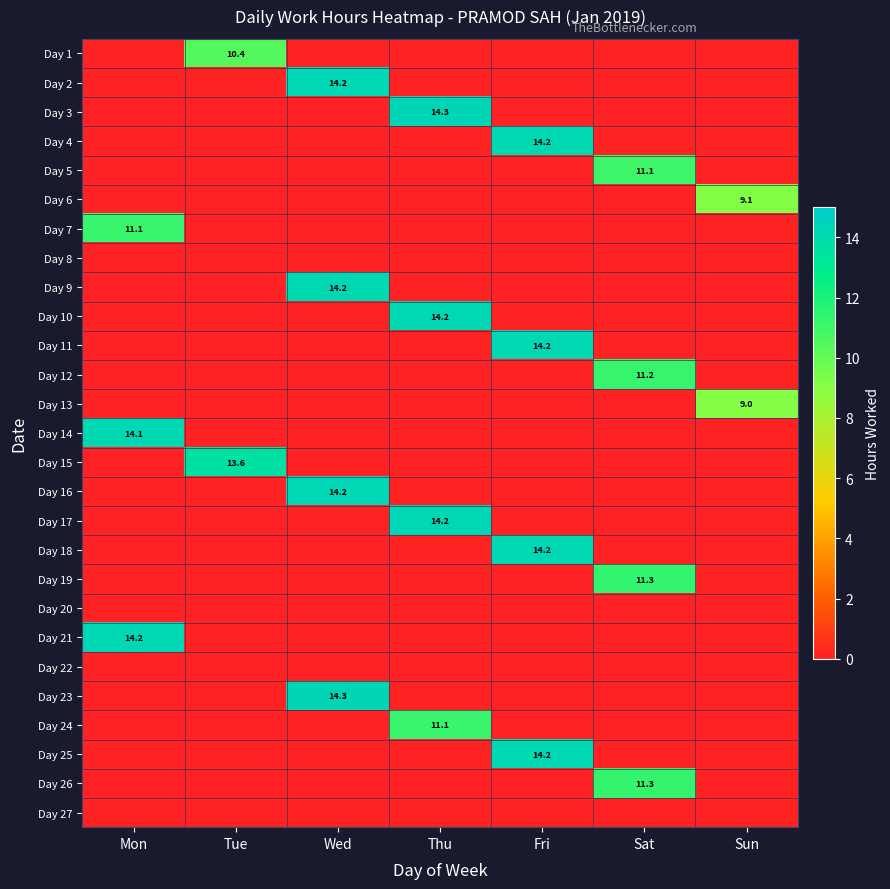

Is it true that Day 17 equals 21.0 at Thu?

False